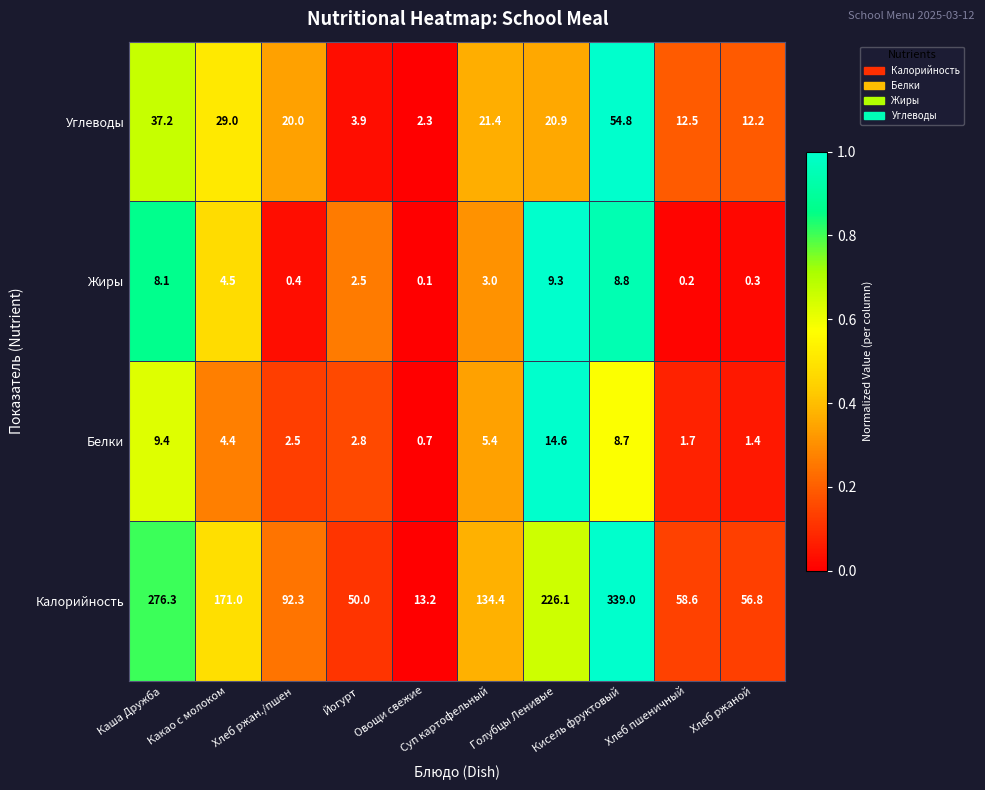

At Суп картофельный, list the series in order from smallest to largest.

Жиры, Белки, Углеводы, Калорийность